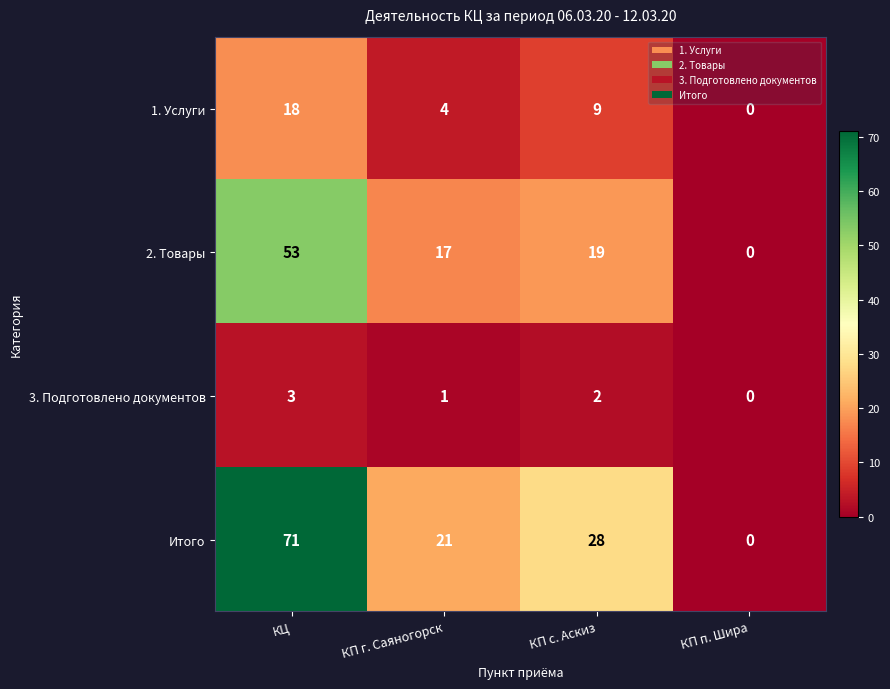

Reading left to right, what are all the values shown in this chart?

1. Услуги: КЦ=18	КП г. Саяногорск=4	КП с. Аскиз=9	КП п. Шира=0
2. Товары: КЦ=53	КП г. Саяногорск=17	КП с. Аскиз=19	КП п. Шира=0
3. Подготовлено документов: КЦ=3	КП г. Саяногорск=1	КП с. Аскиз=2	КП п. Шира=0
Итого: КЦ=71	КП г. Саяногорск=21	КП с. Аскиз=28	КП п. Шира=0